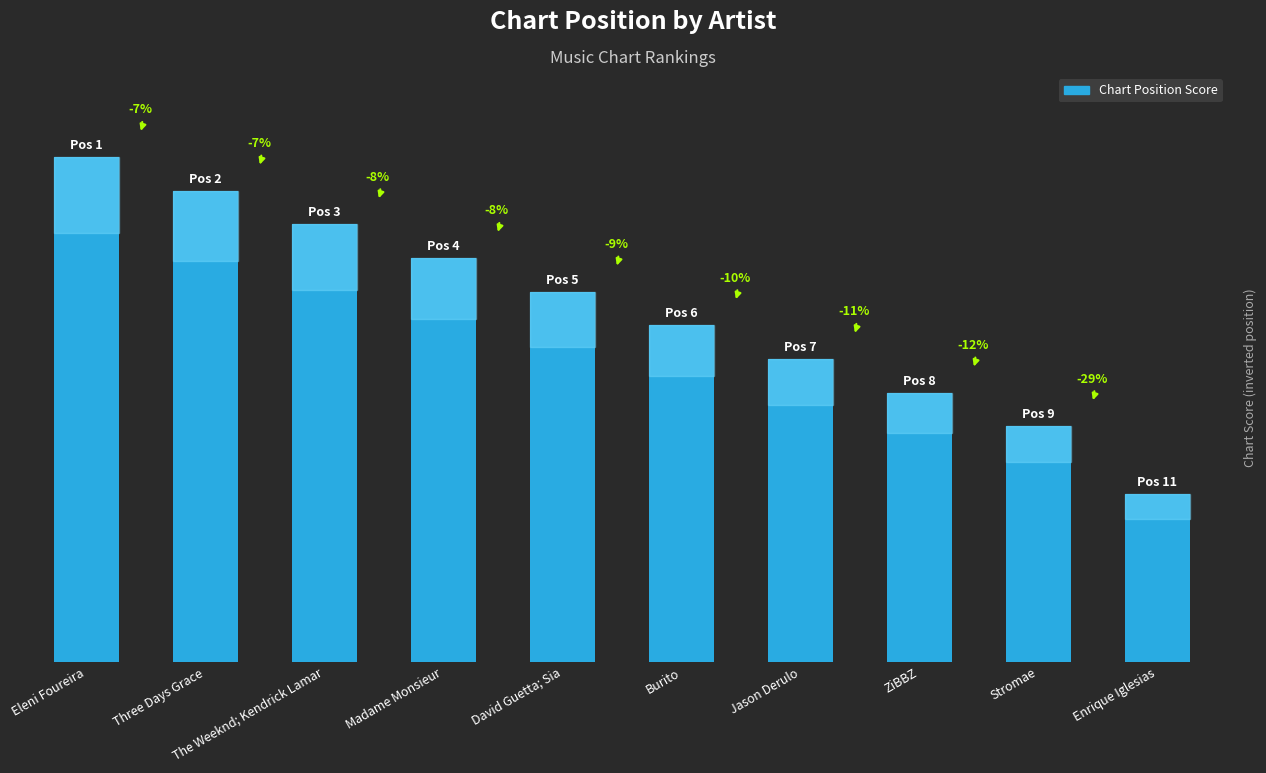

Is it true that the value at The Weeknd; Kendrick Lamar is 20?

False